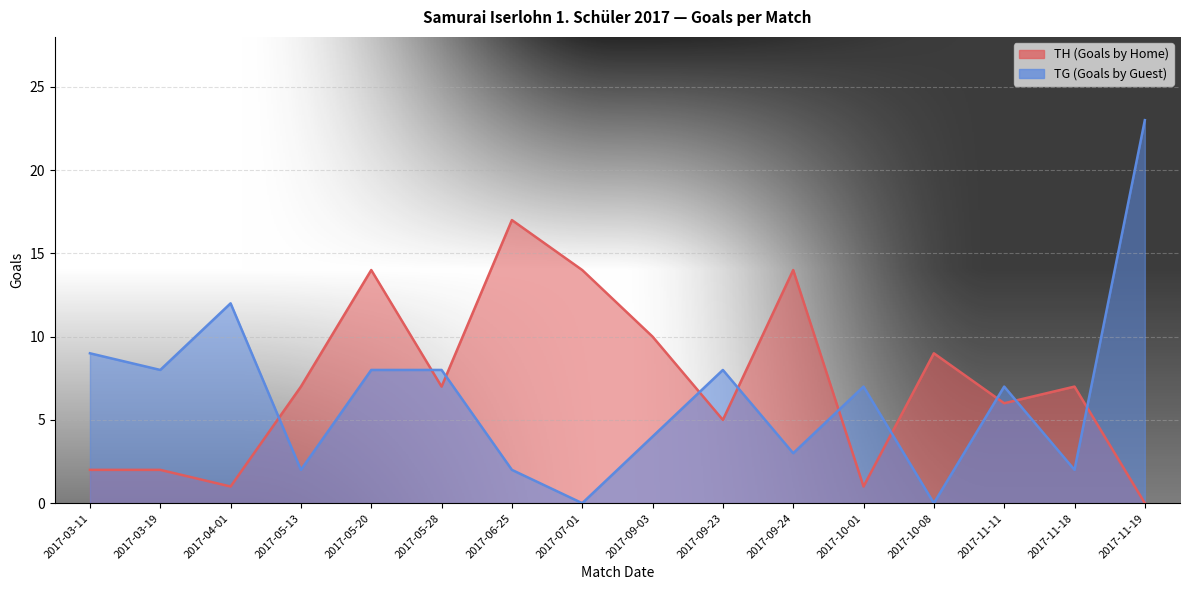

Rank the categories by TH (Goals by Home) value from highest to lowest.

2017-06-25, 2017-05-20, 2017-07-01, 2017-09-24, 2017-09-03, 2017-10-08, 2017-05-13, 2017-05-28, 2017-11-18, 2017-11-11, 2017-09-23, 2017-03-11, 2017-03-19, 2017-04-01, 2017-10-01, 2017-11-19